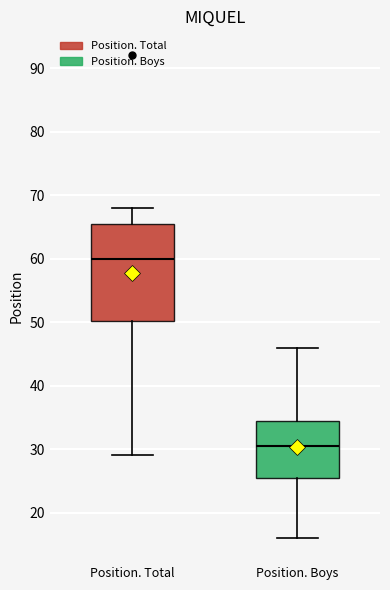

Comparing the boxes themselves (not the whiskers), which one is the tallest?

Position. Total